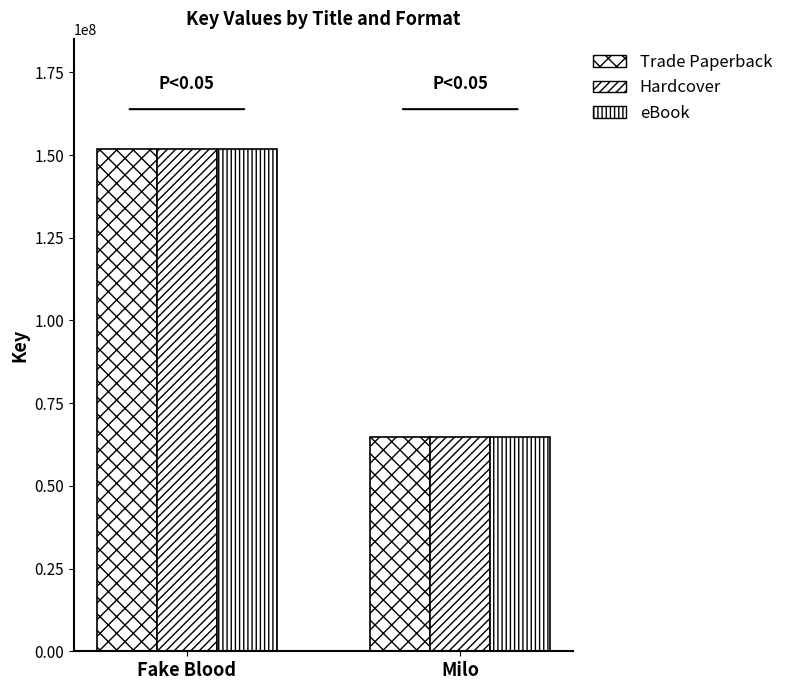

The Hardcover series shows 151719650 at Fake Blood. True or false?

True